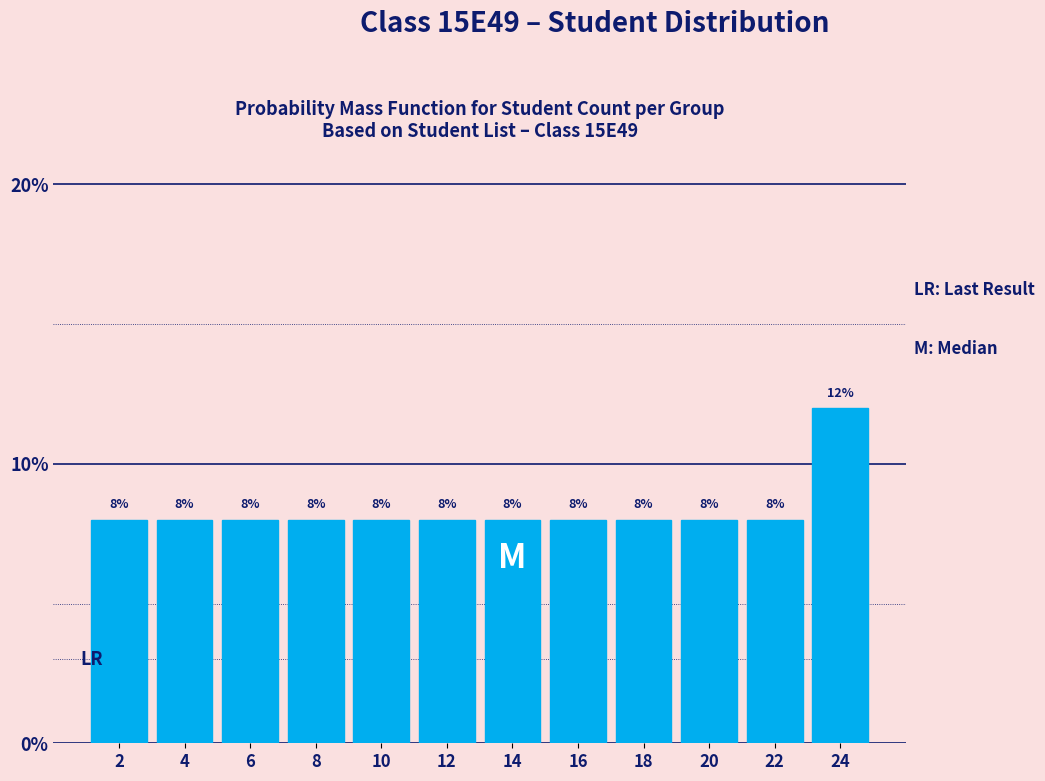

Reading left to right, list every bar in this chart as the range it spans on the x-axis followed by its height.

1 to 3: 8
3 to 5: 8
5 to 7: 8
7 to 9: 8
9 to 11: 8
11 to 13: 8
13 to 15: 8
15 to 17: 8
17 to 19: 8
19 to 21: 8
21 to 23: 8
23 to 25: 12